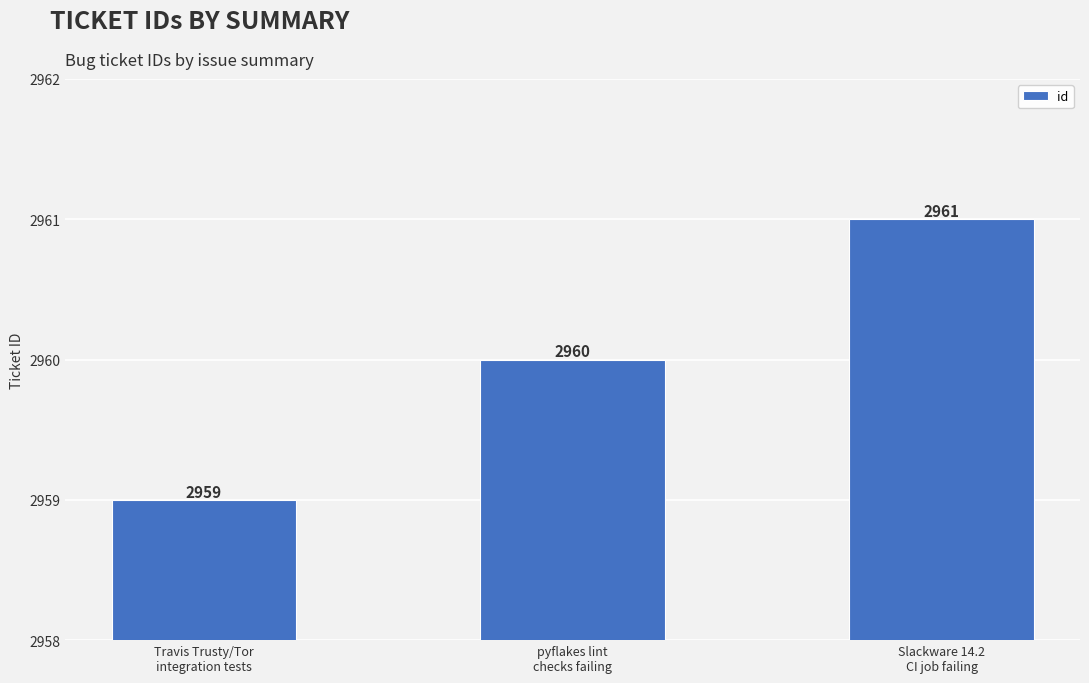

What is the change in value from Travis Trusty/Tor
integration tests to pyflakes lint
checks failing?

+1